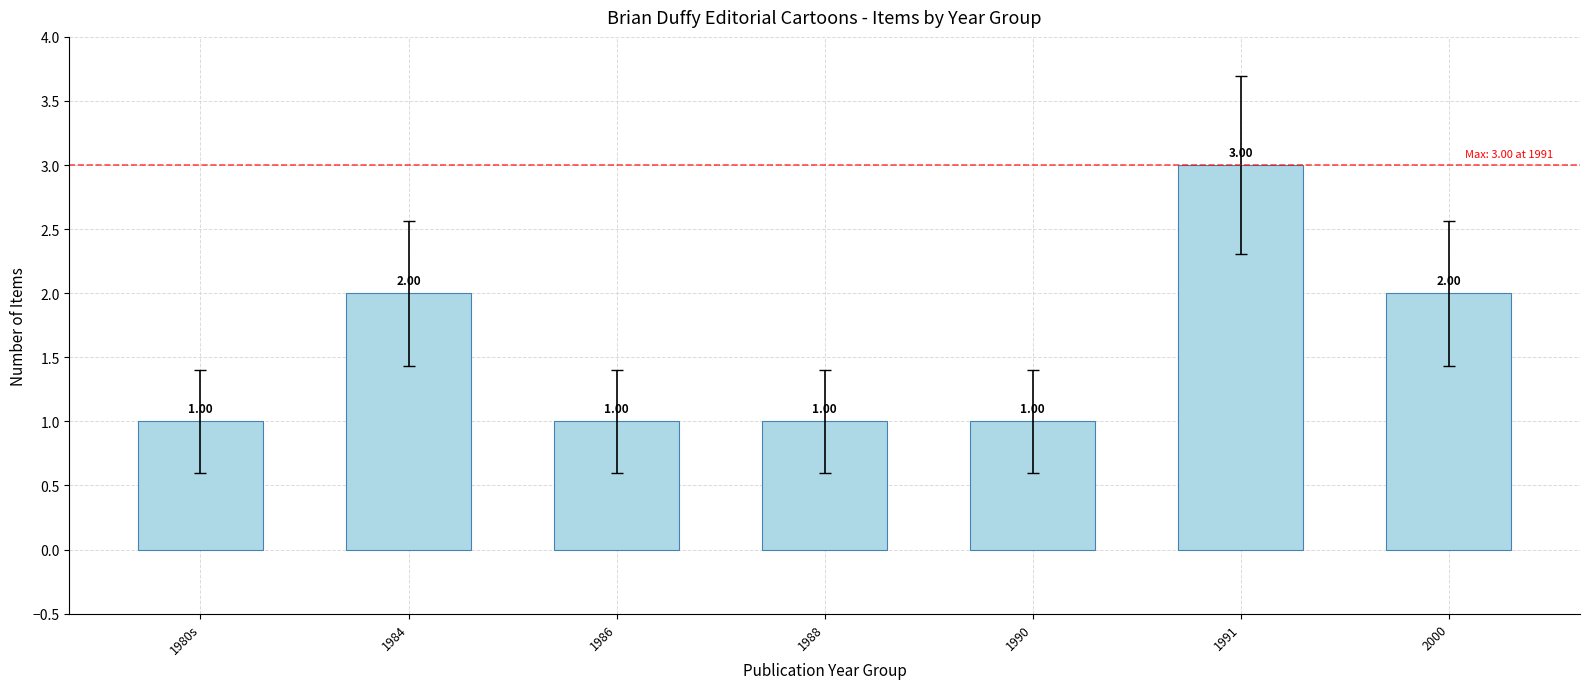

What position from the left is 1980s?

1